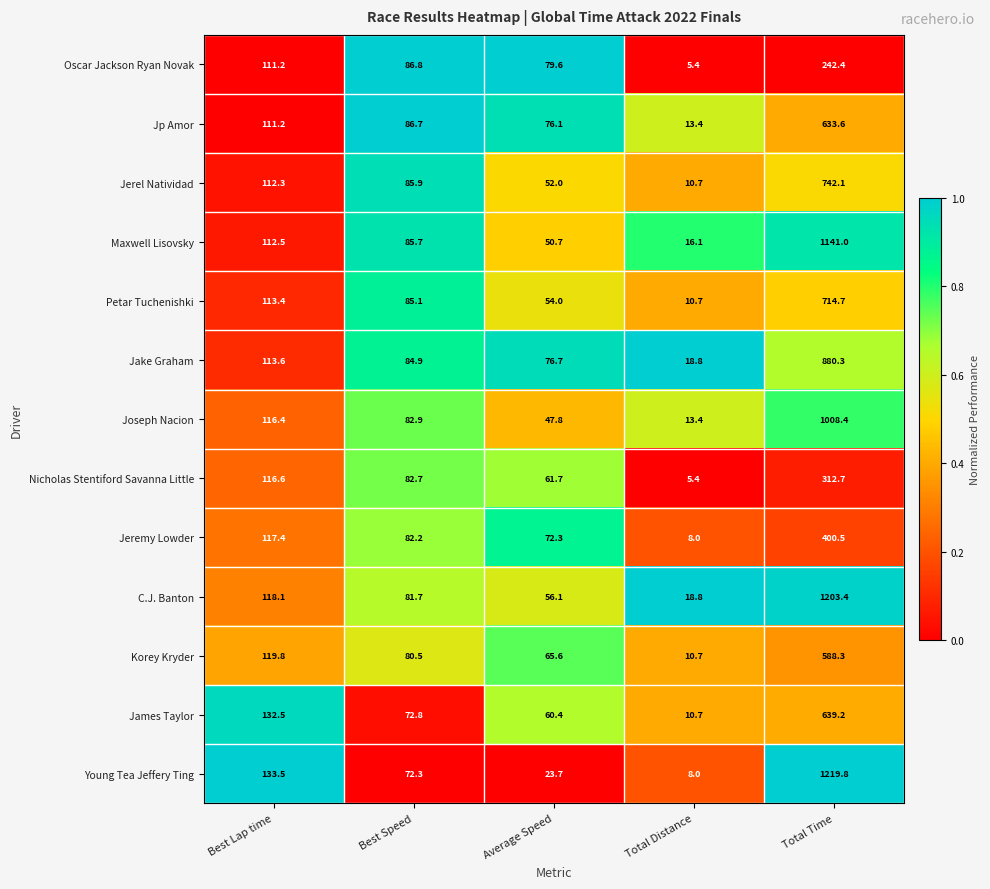

Rank the series by their maximum value, from lowest to highest.

Oscar Jackson Ryan Novak, Nicholas Stentiford Savanna Little, Jeremy Lowder, Korey Kryder, Jp Amor, James Taylor, Petar Tuchenishki, Jerel Natividad, Jake Graham, Joseph Nacion, Maxwell Lisovsky, C.J. Banton, Young Tea Jeffery Ting